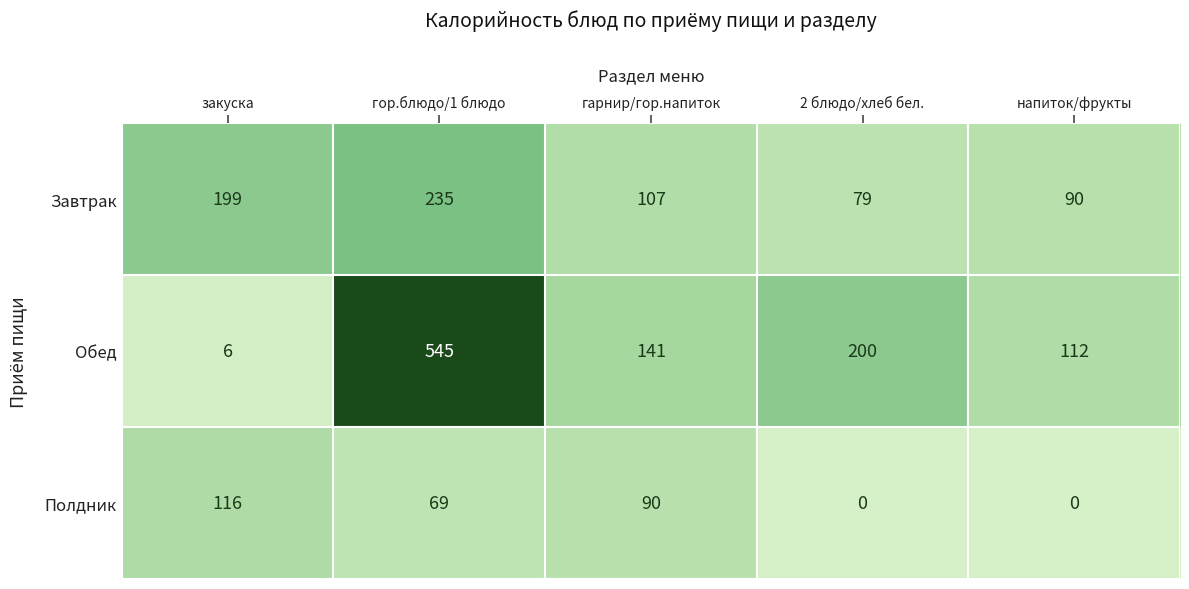

At how many categories does at least one series exceed 508?

1